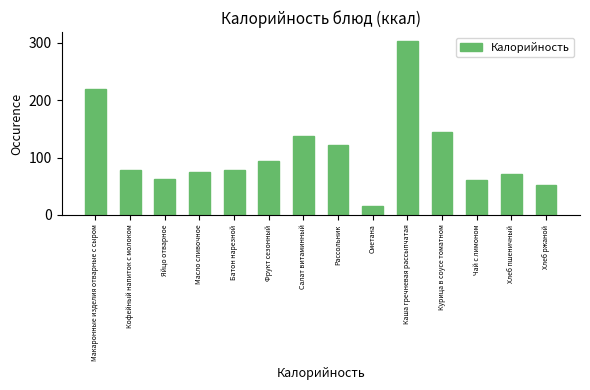

Which has a higher value, Макаронные изделия отварные с сыром or Хлеб пшеничный?

Макаронные изделия отварные с сыром